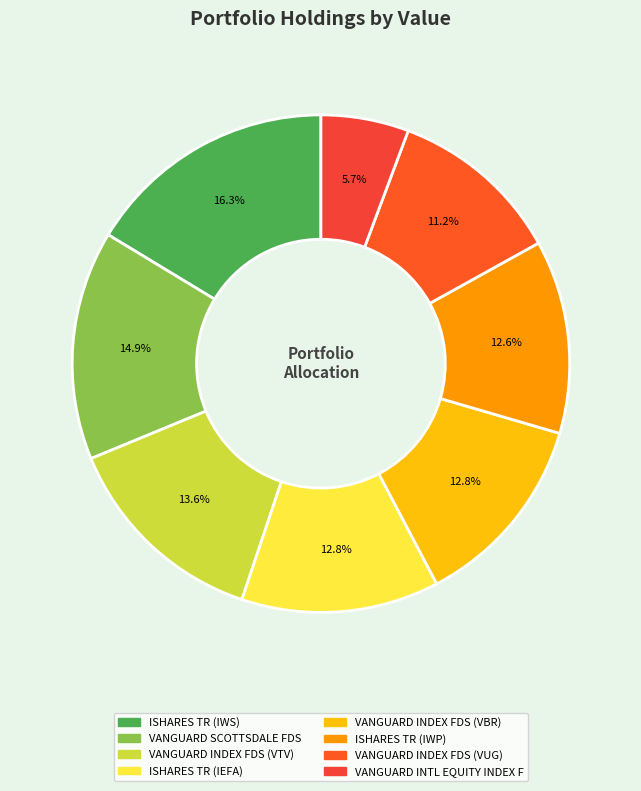

Which category has the smallest portion of the pie?

VANGUARD INTL EQUITY INDEX F